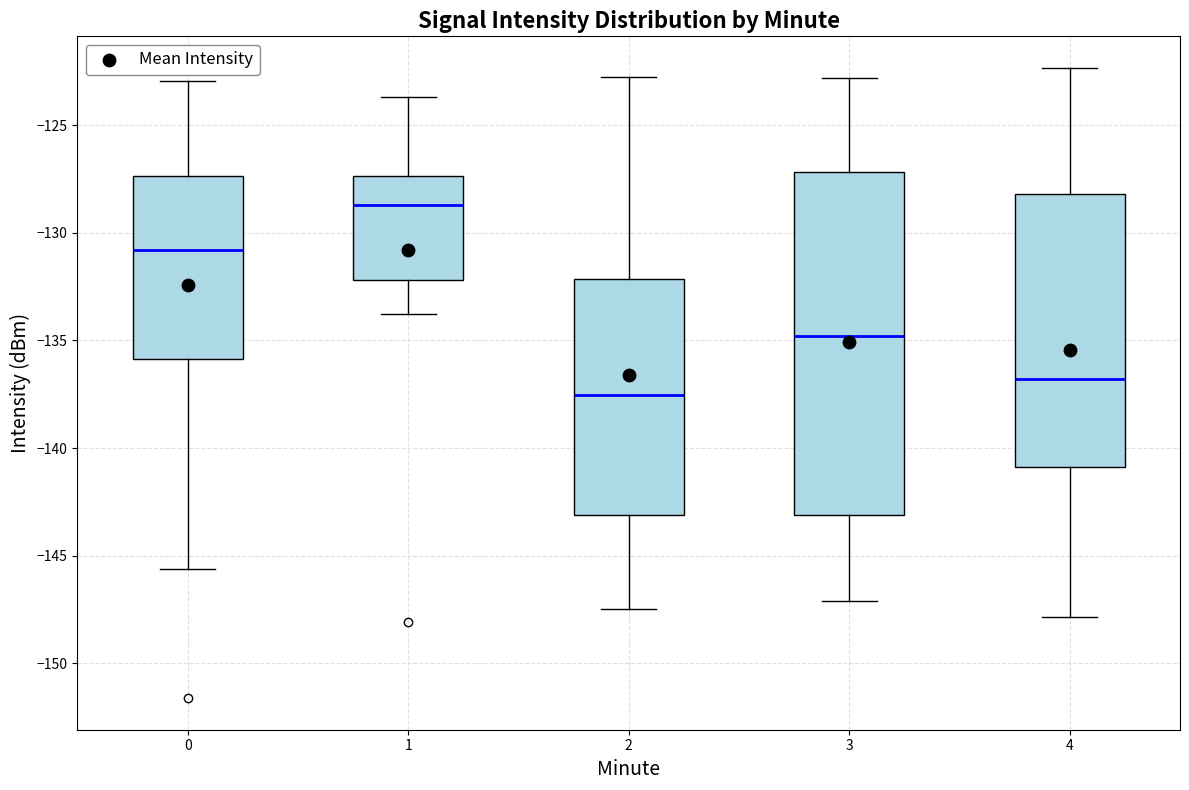

Comparing the boxes themselves (not the whiskers), which one is the tallest?

3